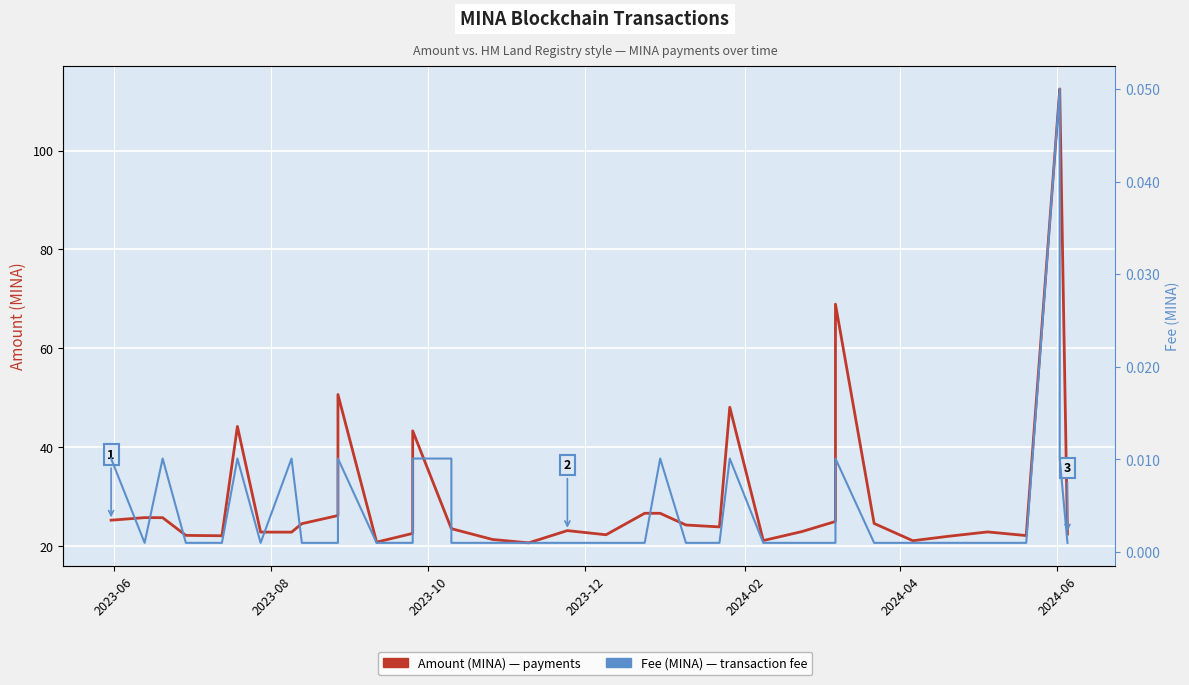

True or false: Amount (MINA) and Fee (MINA) intersect in this chart.

False